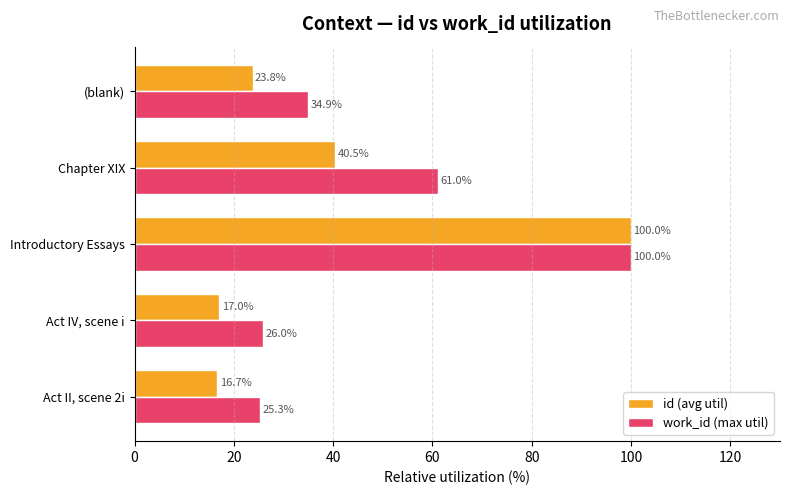

Is the value of work_id (max util) at Introductory Essays greater than the value of id (avg util) at Chapter XIX?

Yes